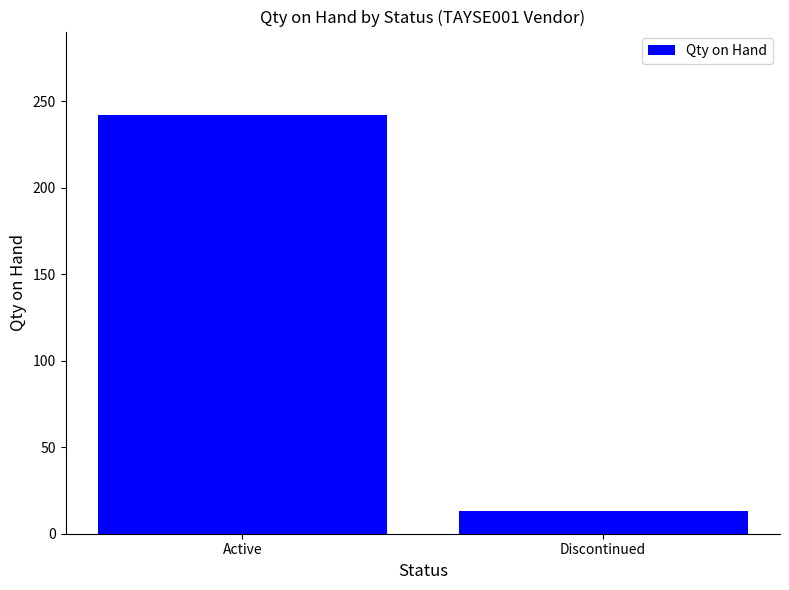

List the labels in order of value, largest first.

Active, Discontinued